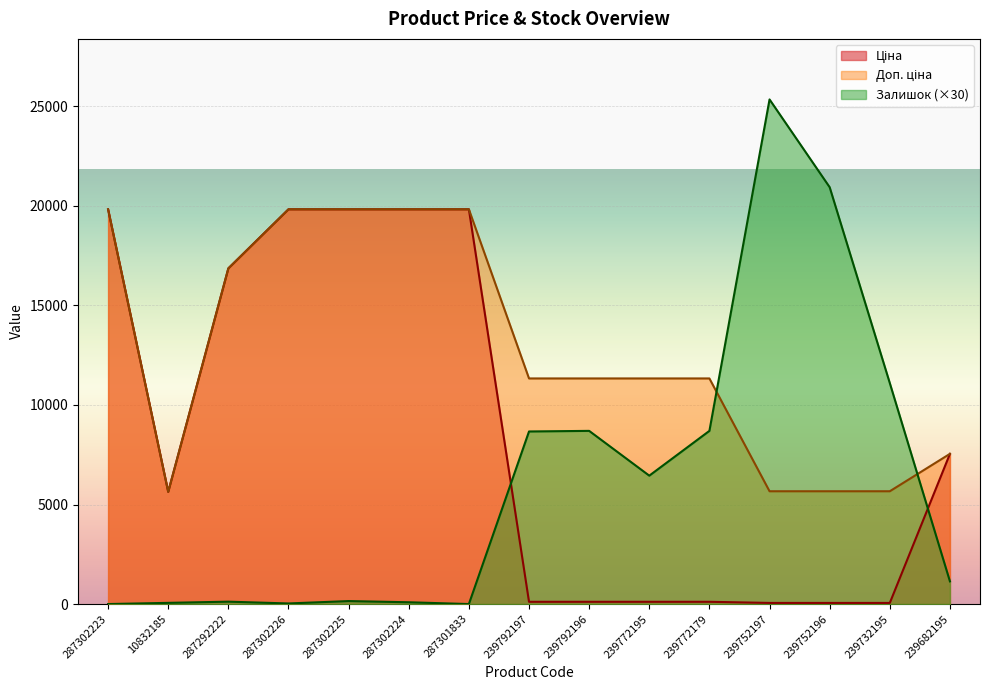

What position from the left is 287301833?

7